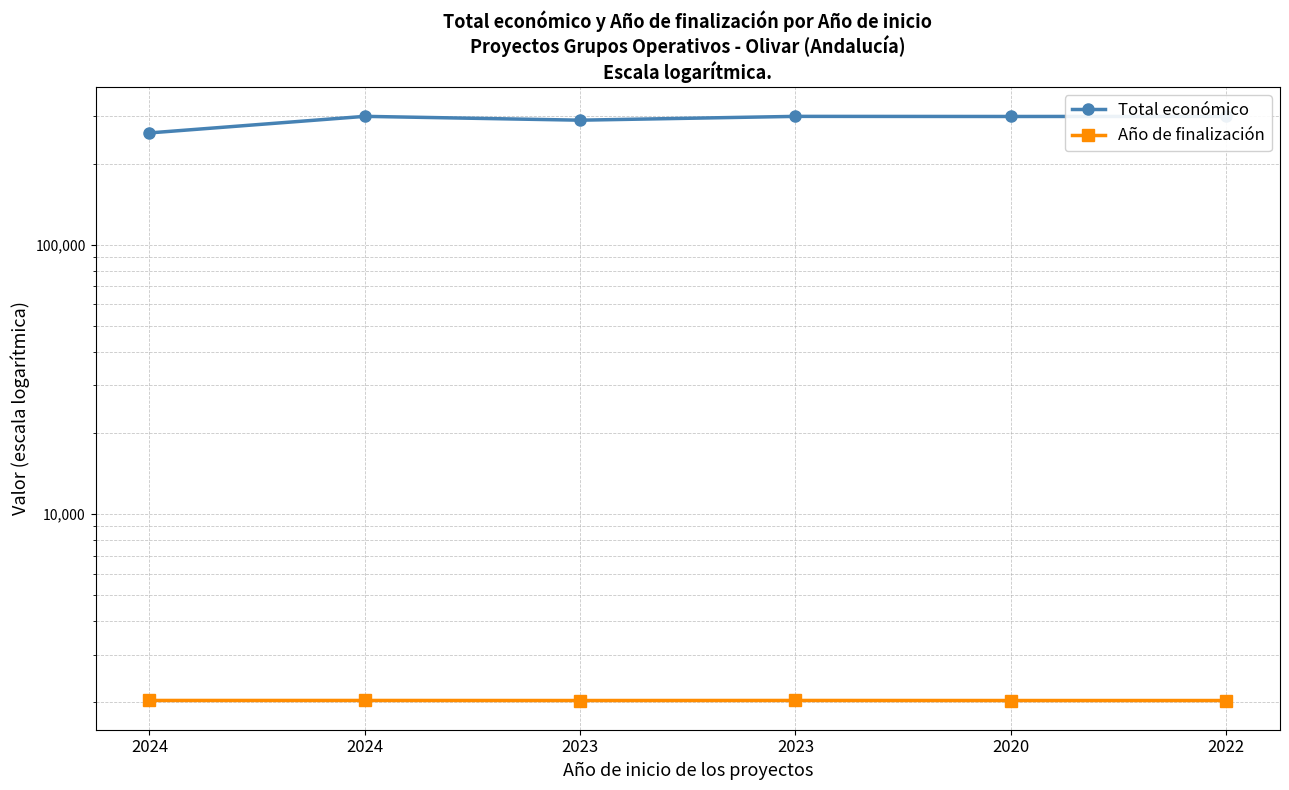

Between 2020 and 2022, which is larger?

2022